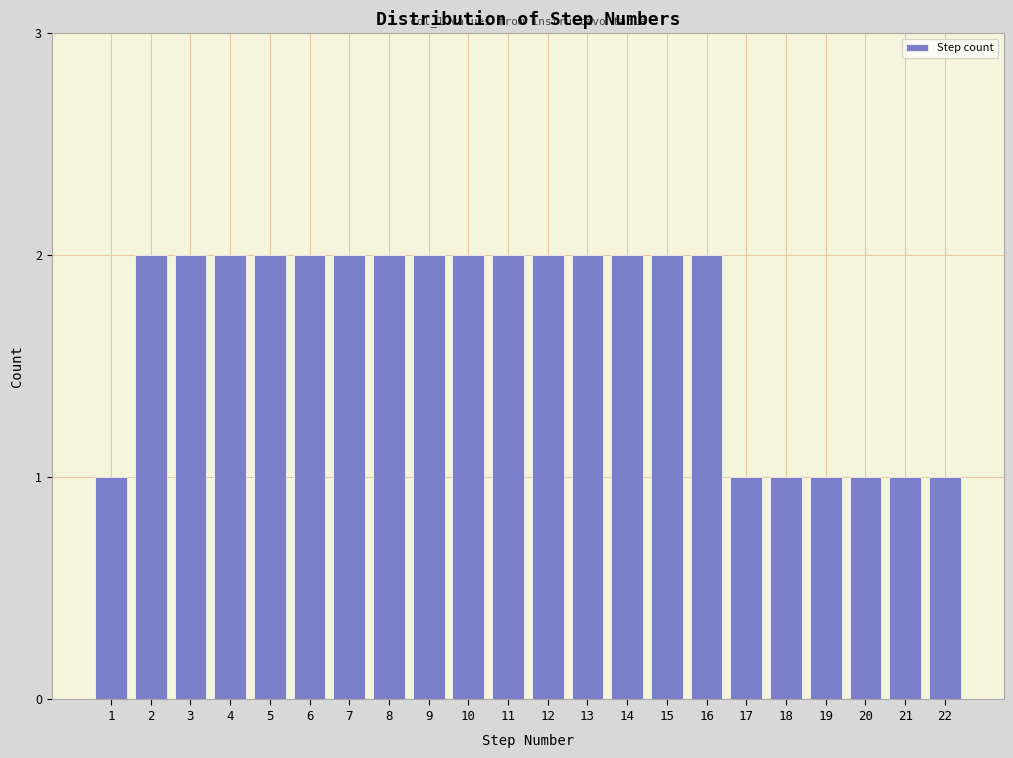

Reading right to left, list all the values displayed in this chart.

1	1	1	1	1	1	2	2	2	2	2	2	2	2	2	2	2	2	2	2	2	1